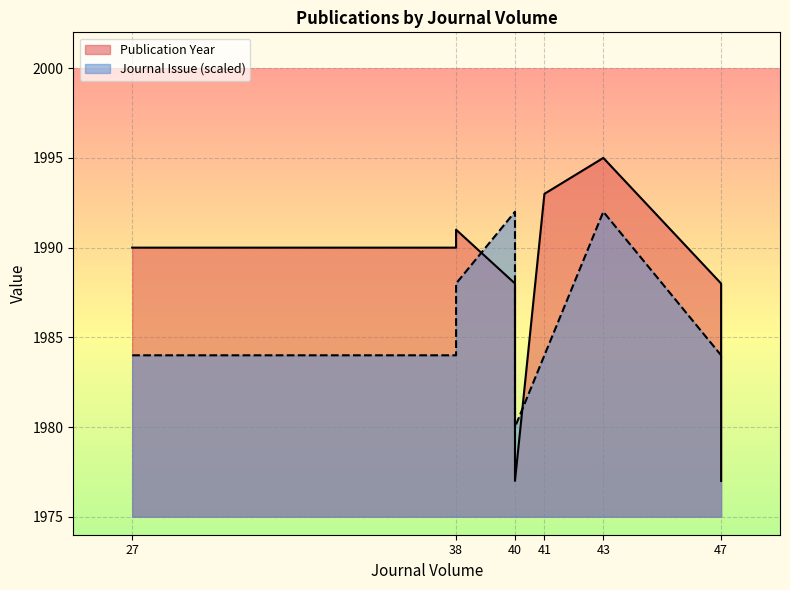

At which label is Journal Issue closest to 1986?

27